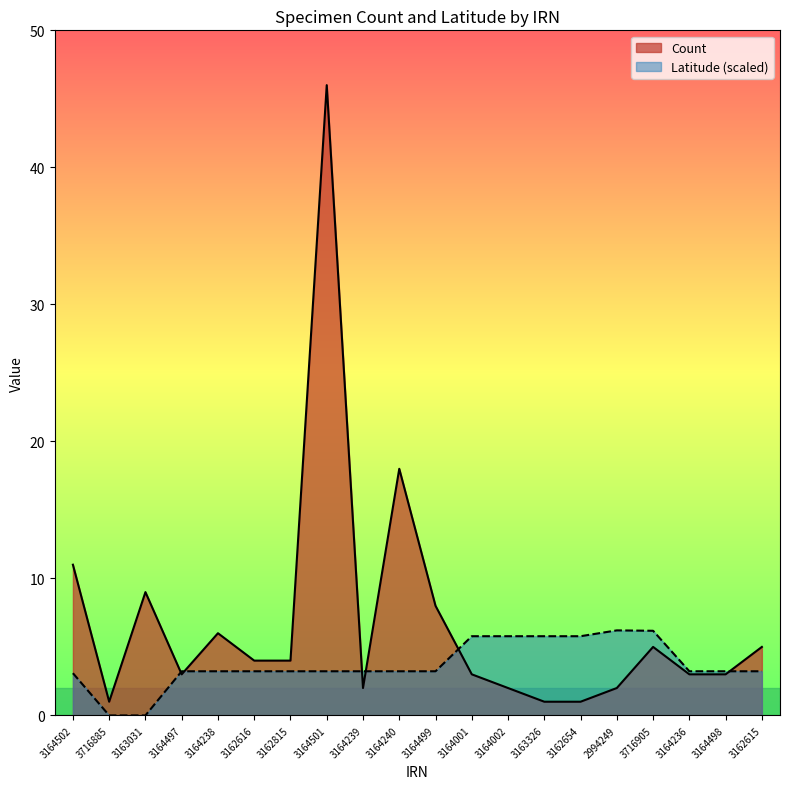

Which label corresponds to the smallest value in the chart?

3716885